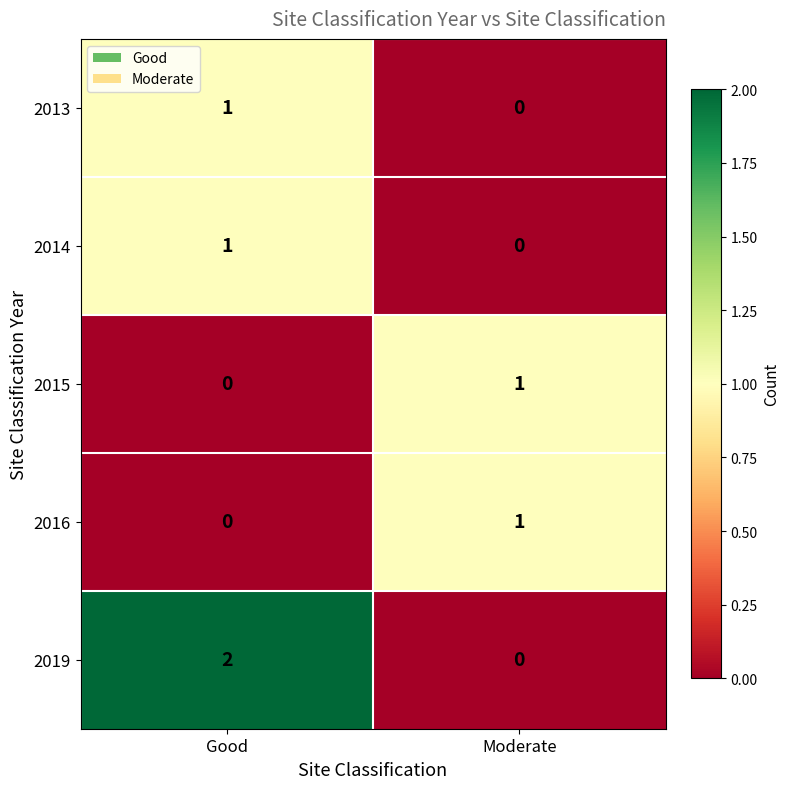

Which series has the largest total across all categories?

2019